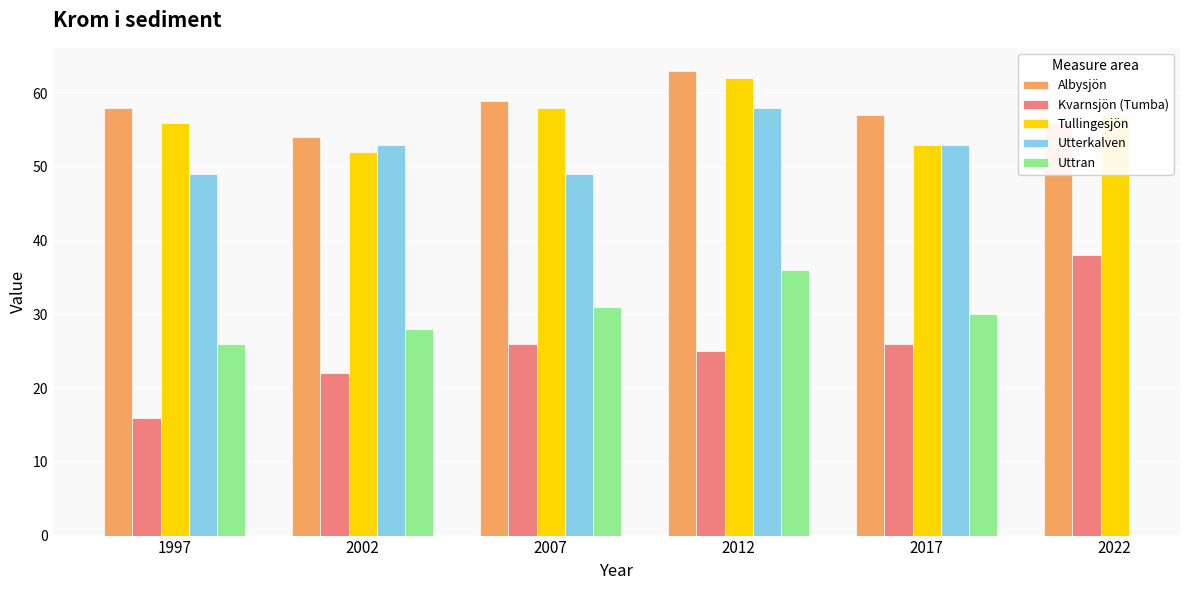

Is the value of Albysjön at 2007 greater than the value of Kvarnsjön (Tumba) at 1997?

Yes